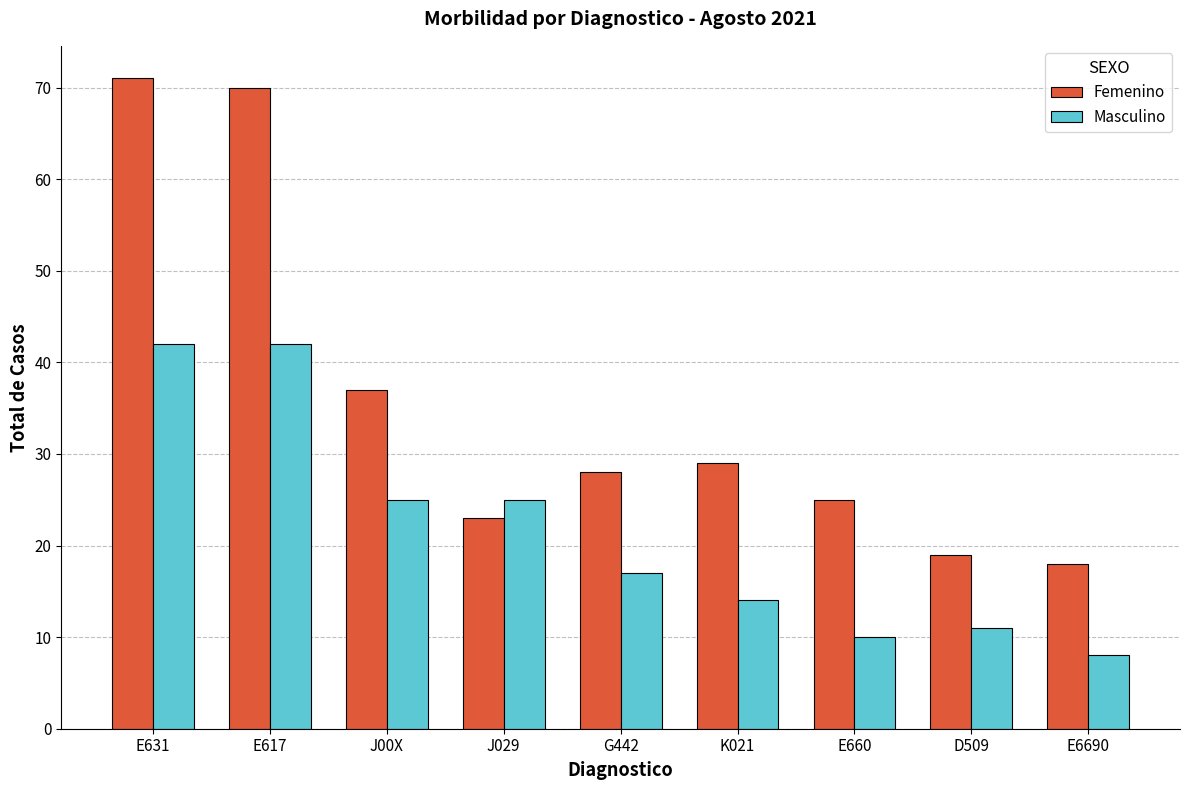

What is the value of the Masculino bar at the 8th from the left?

11